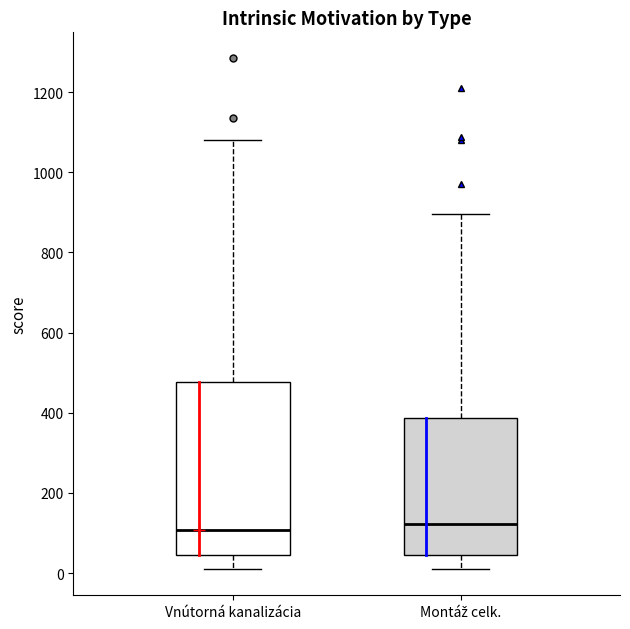

Which box is the tallest, from its lower edge to its upper edge?

Vnútorná kanalizácia